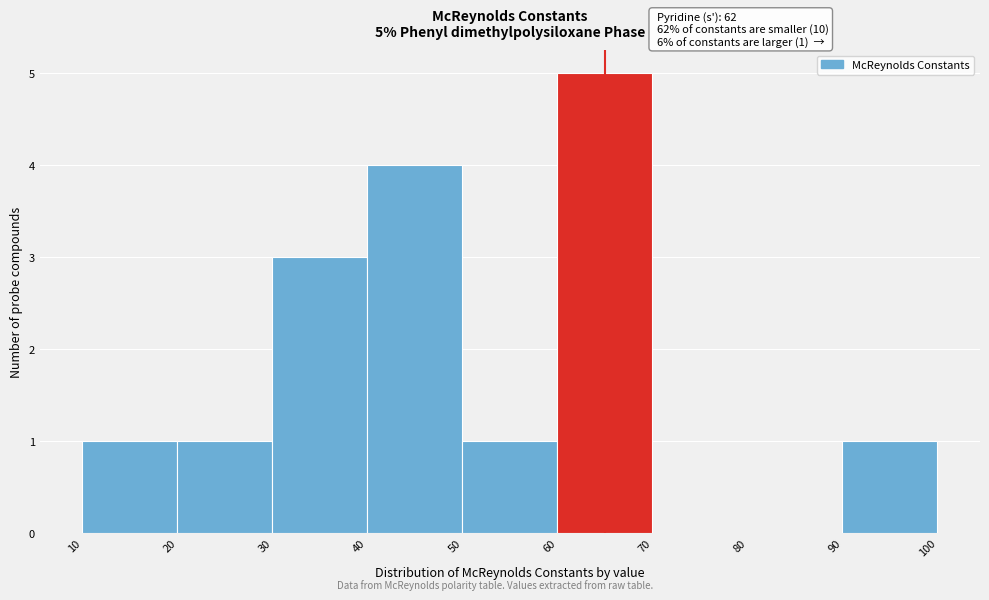

Over which range of the x-axis is the bar tallest?

60 to 70